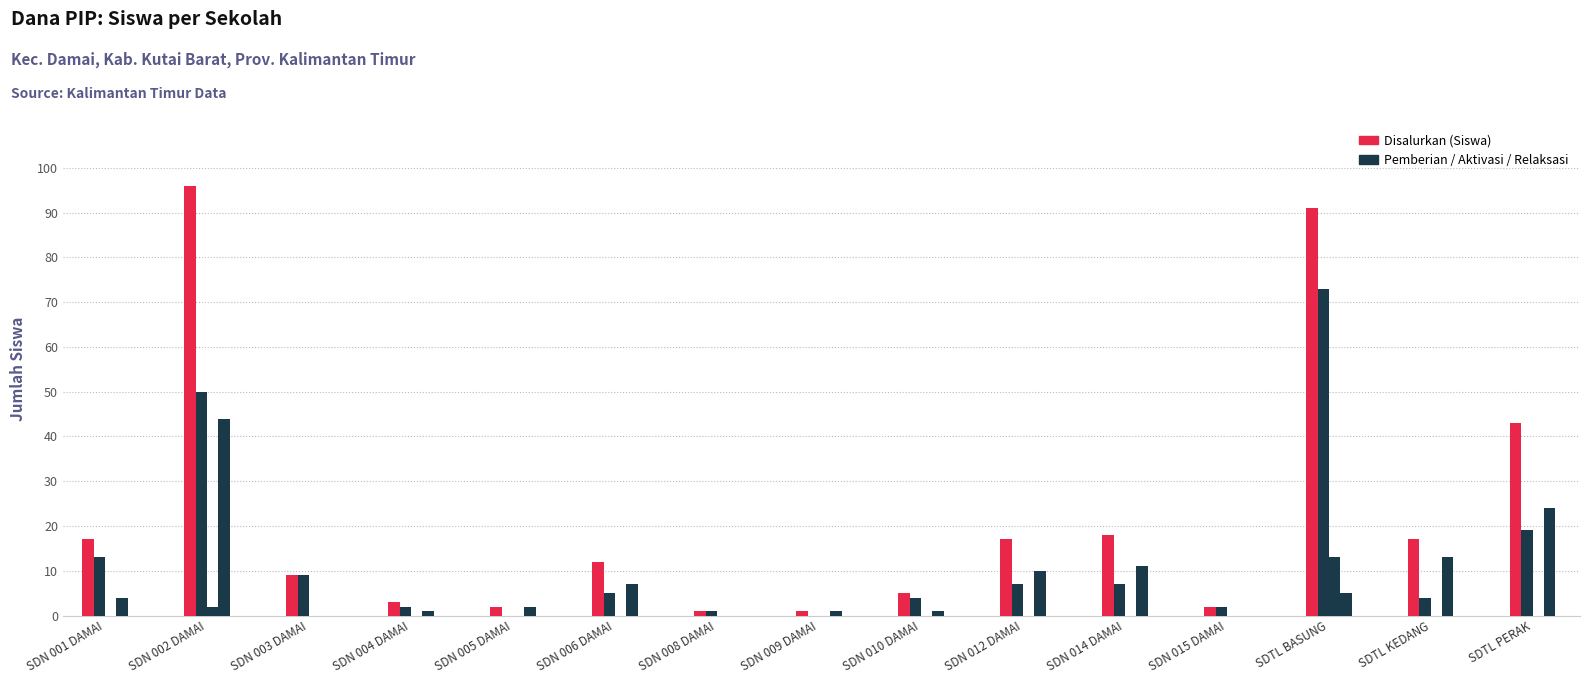

Count the number of data series in this chart.

4